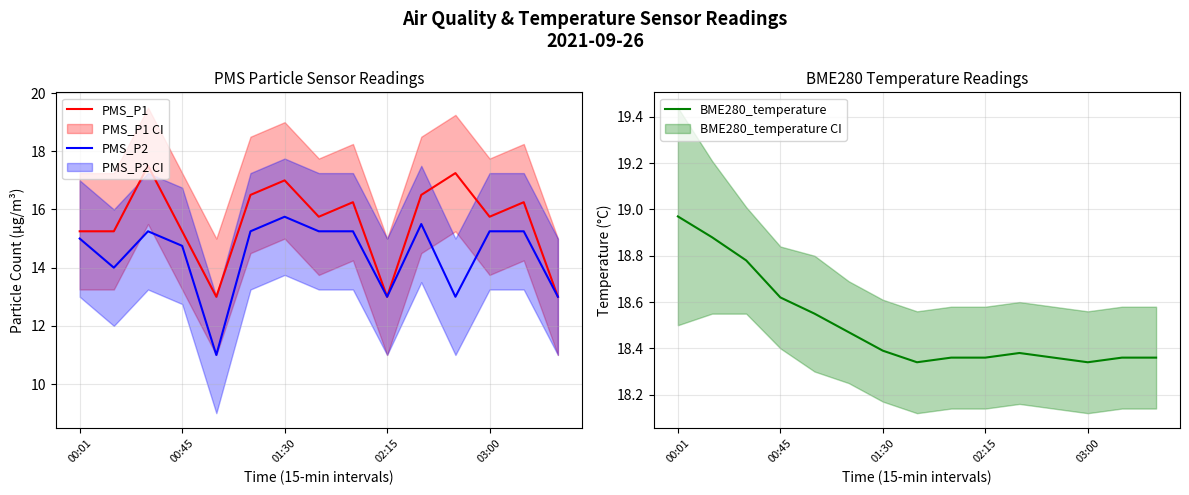

Which series has the largest range (max minus min)?

PMS_P2